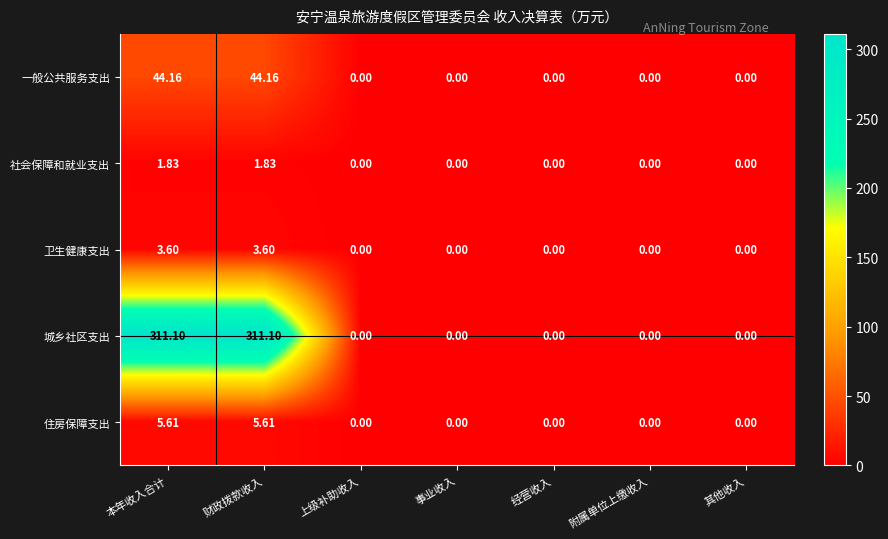

Between 财政拨款收入 and 经营收入, which series saw the biggest shift?

城乡社区支出